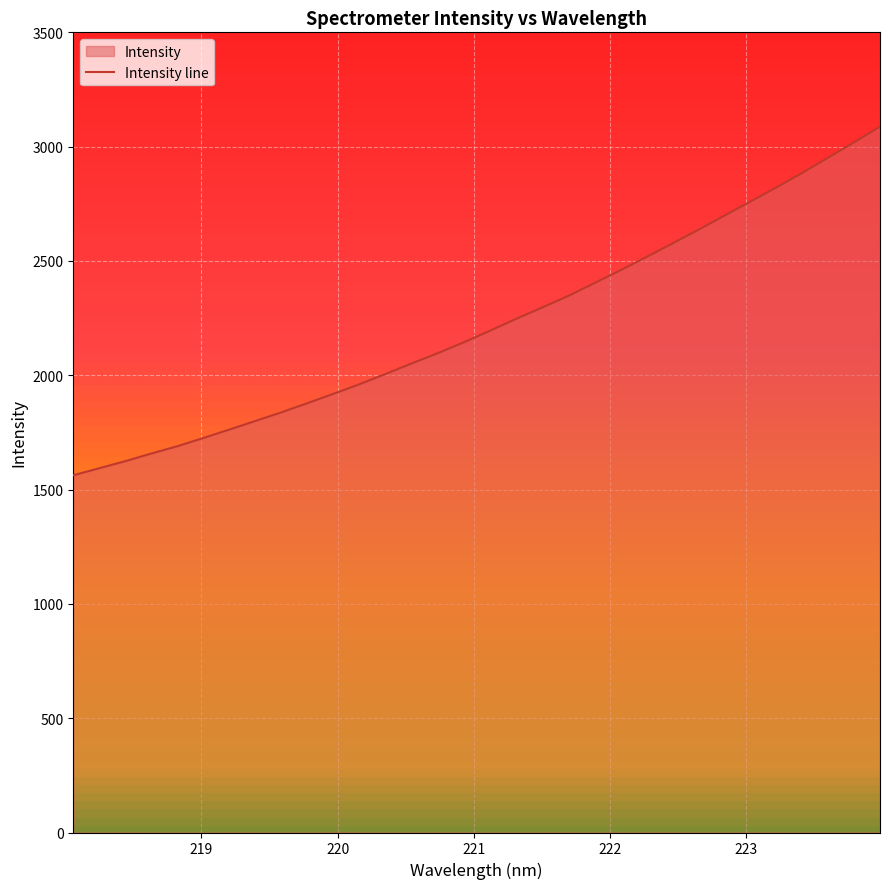

What is the difference between the maximum and minimum values?

1524.7